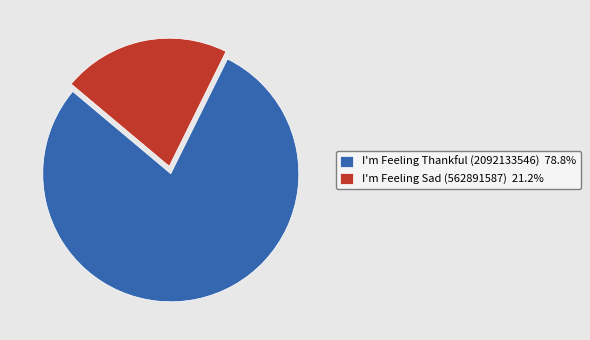

What is the ratio of the value at I'm Feeling Thankful (2092133546) 78.8% to the value at I'm Feeling Sad (562891587) 21.2%?

3.7